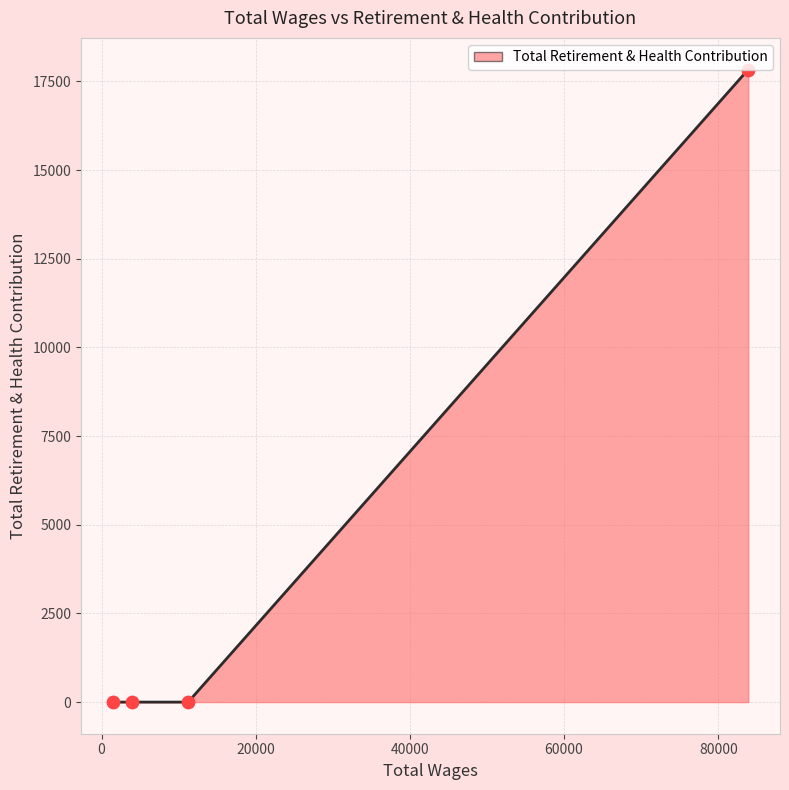

What is the greatest value displayed?

17837